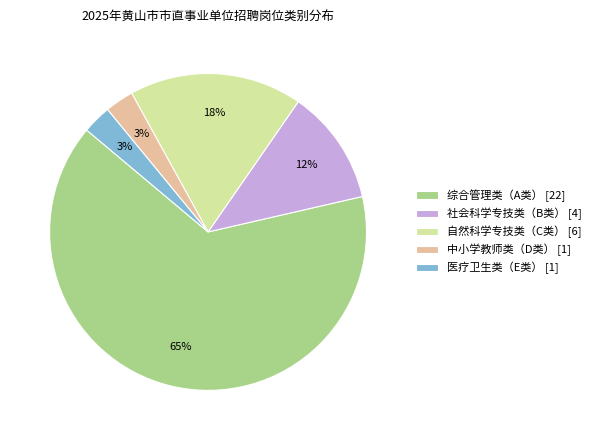

Which has a higher value, 社会科学专技类（B类） [4] or 综合管理类（A类） [22]?

综合管理类（A类） [22]